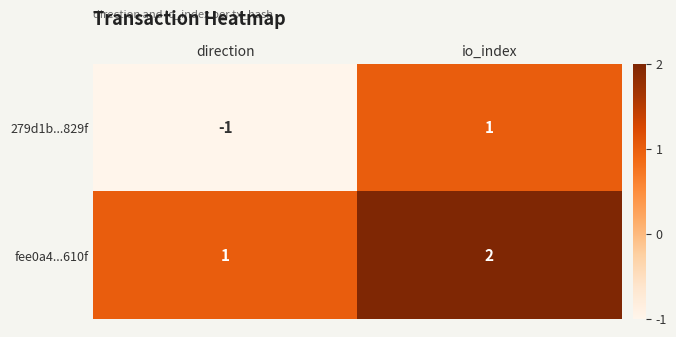

What is the difference between the highest and lowest values at io_index?

1